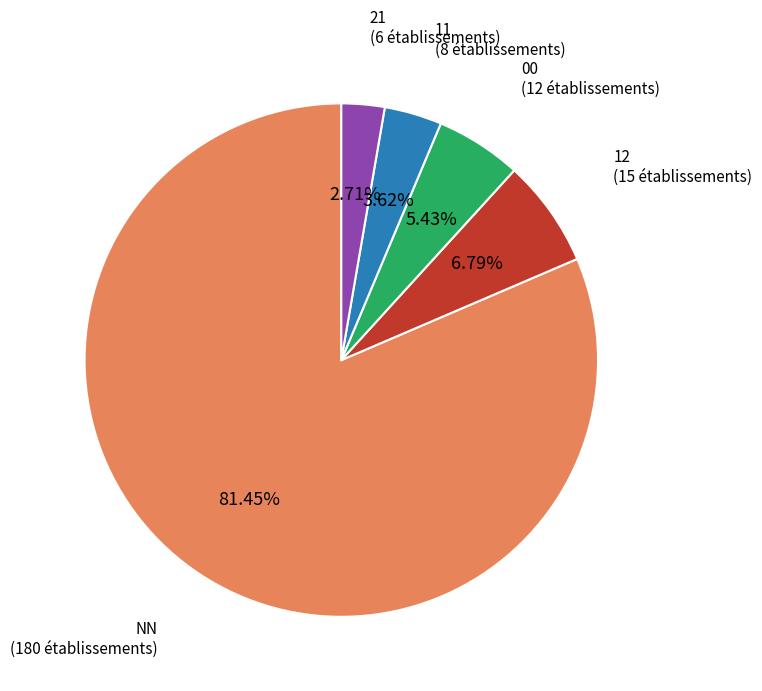

Does any single category account for the majority?

Yes